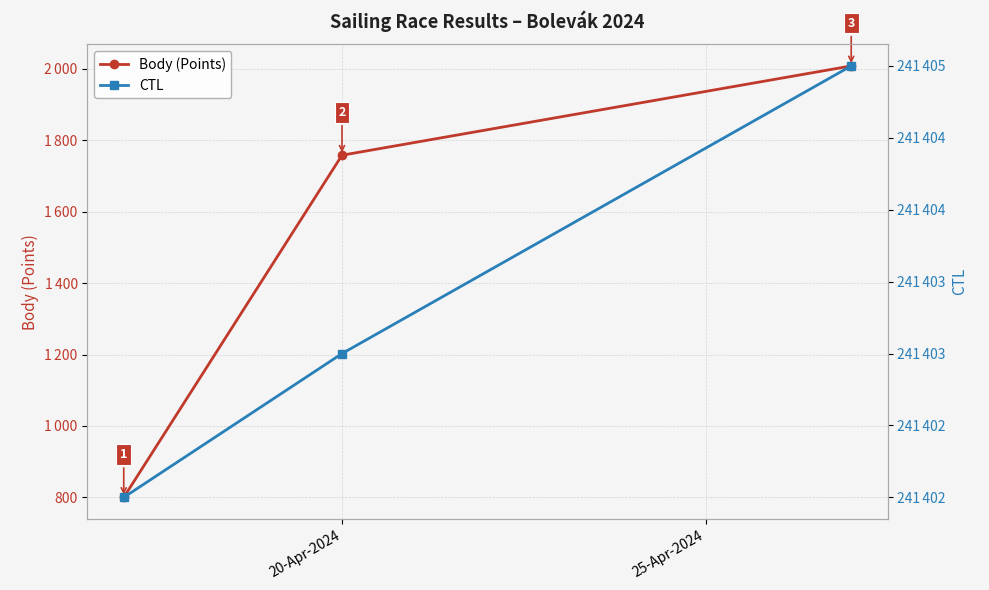

The value of CTL at 2 is 421553. True or false?

False